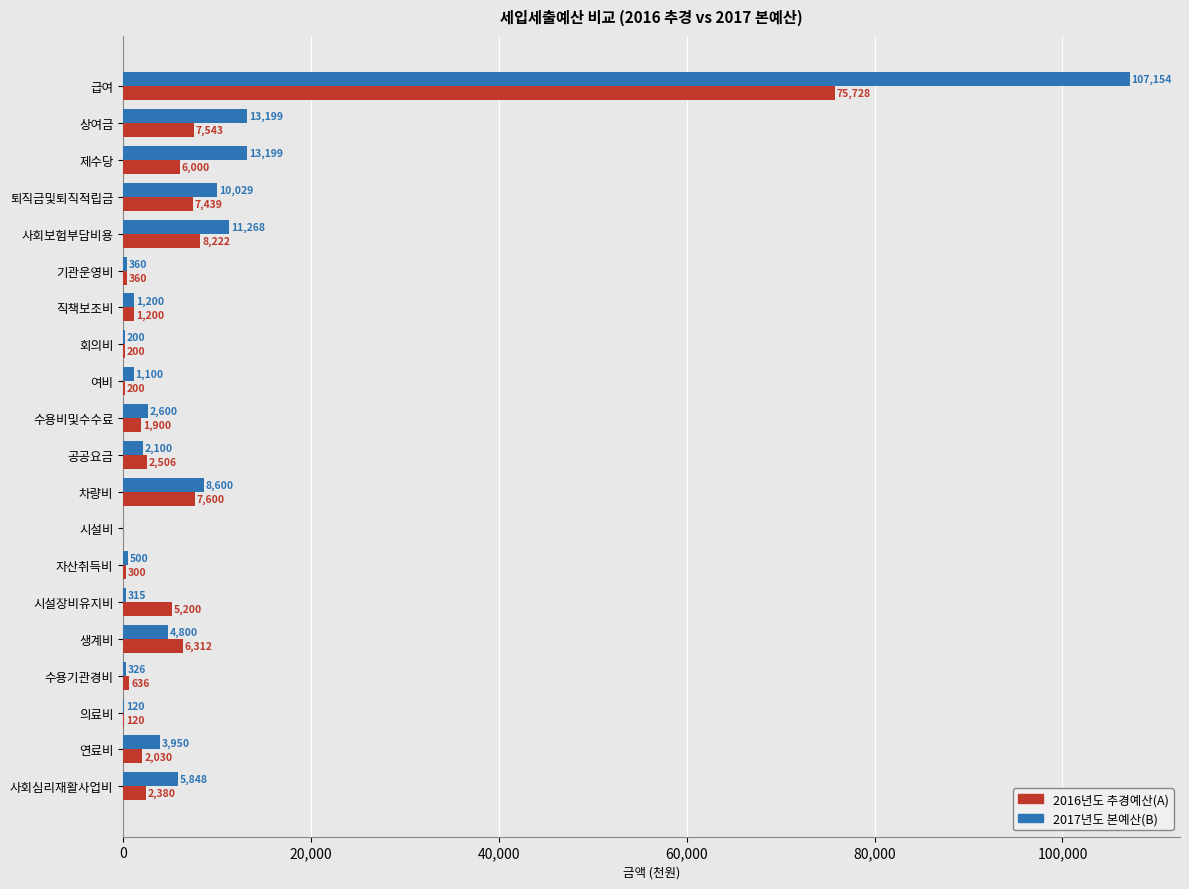

Between 여비 and 수용비및수수료, which series saw the biggest shift?

2016년도 추경예산(A)